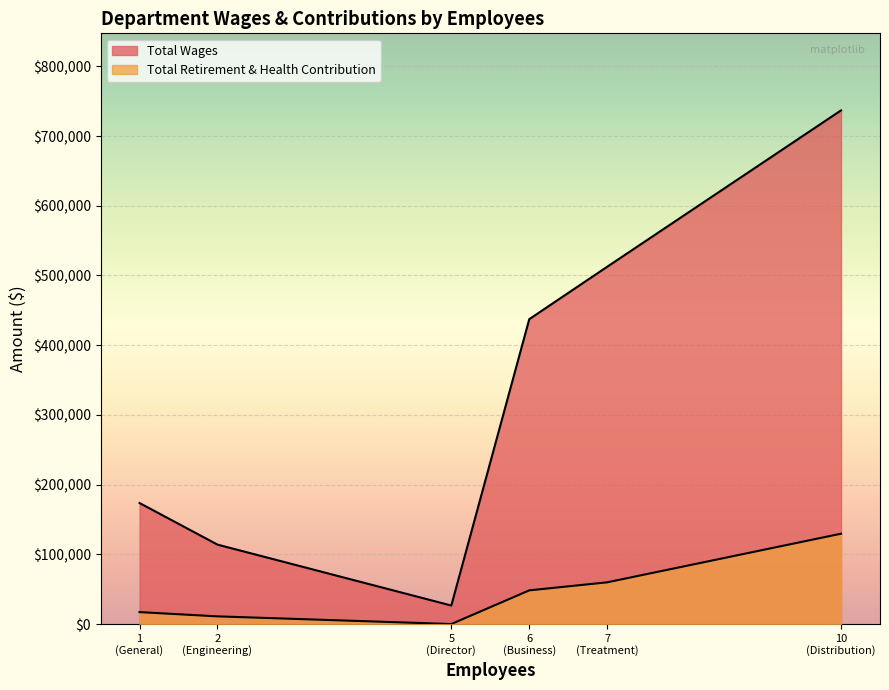

Rank the series at Treatment from highest to lowest value.

Total Wages, Total Retirement & Health Contribution